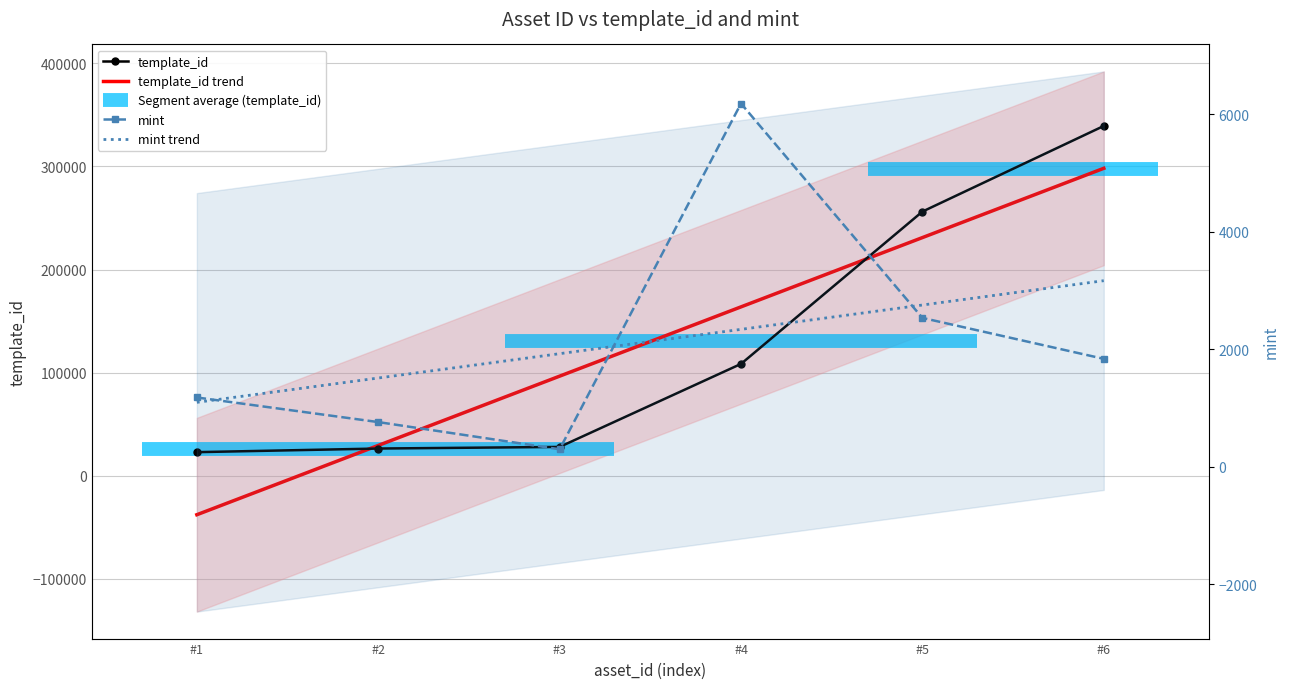

What is the sum of the template_id values at #2 and #4?

134886